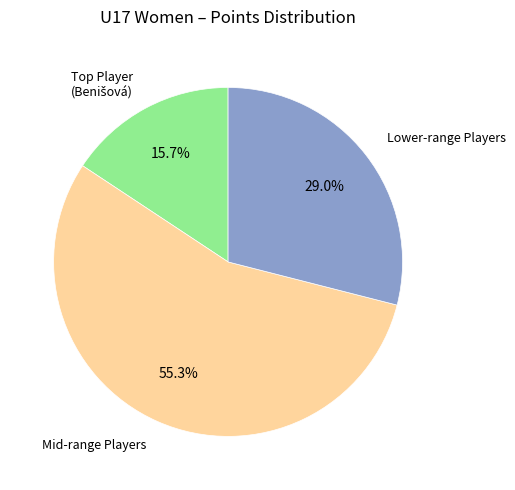

Does any single category account for the majority?

Yes